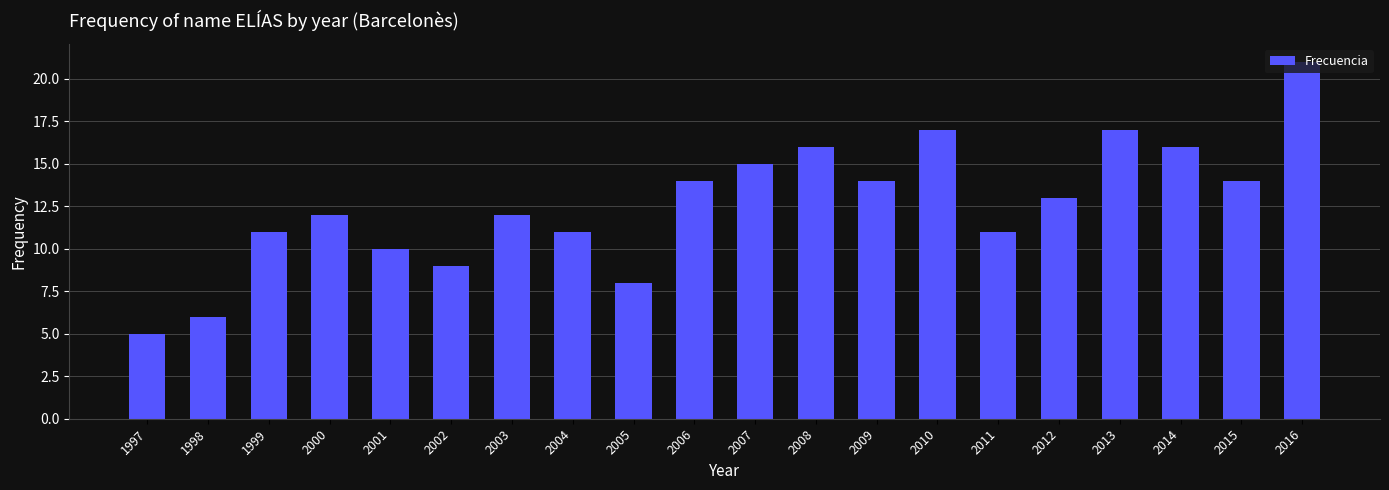

Where is the data nearest to the value 13?

2012